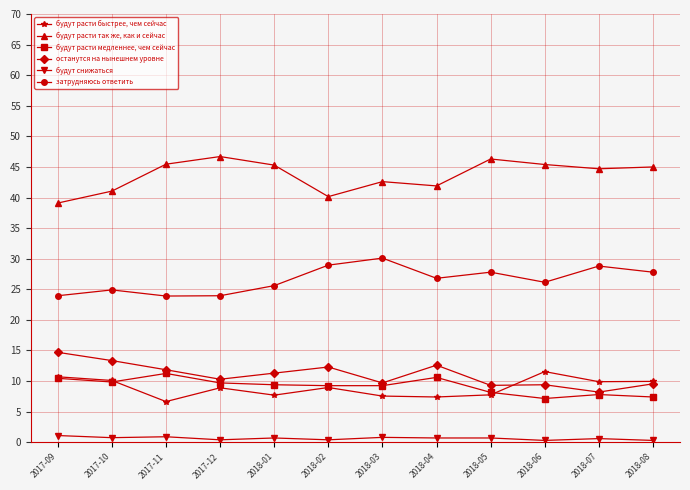

Is it true that будут расти быстрее, чем сейчас equals 2.7 at 2018-06?

False